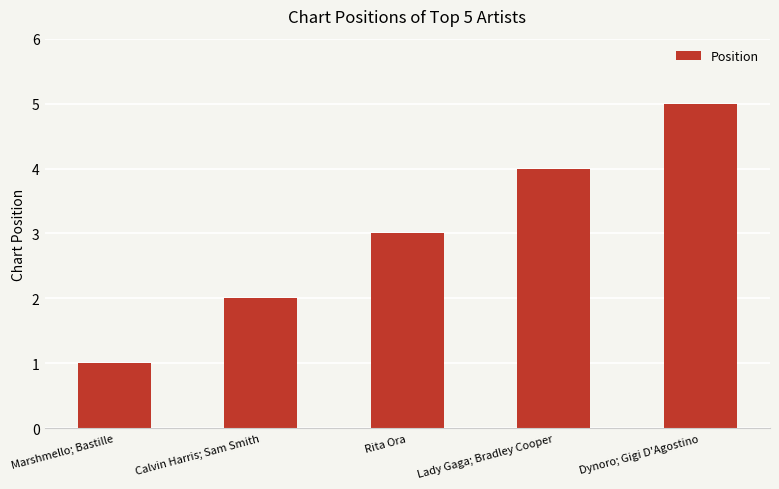

How many values are between 2 and 4?

3